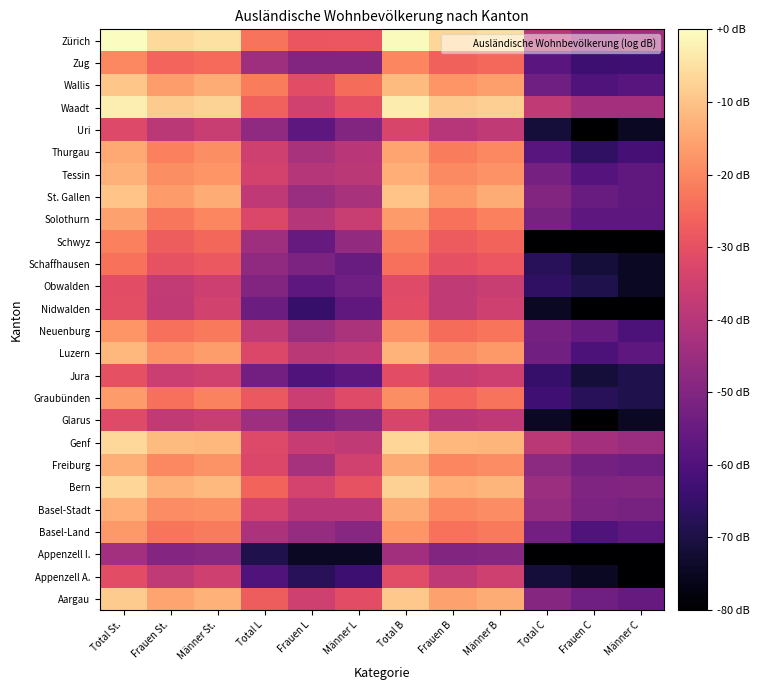

Which label corresponds to the smallest value in the chart?

Männer C